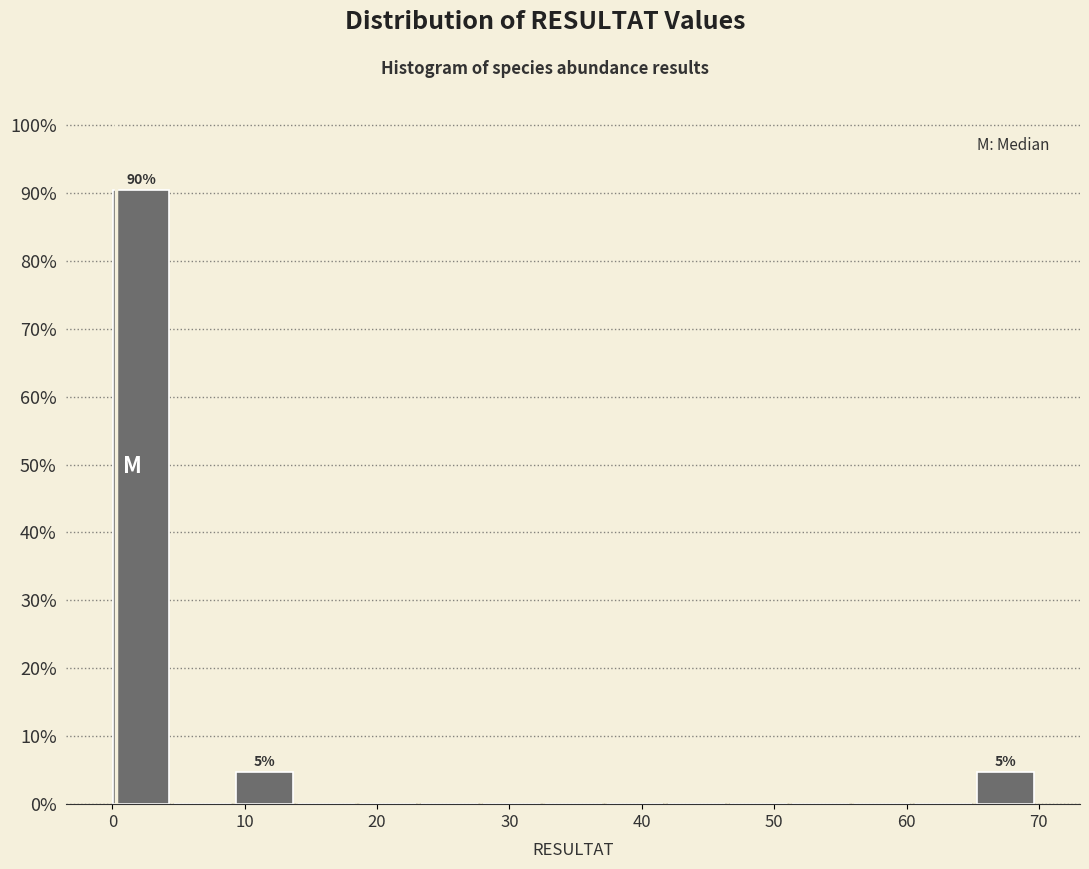

Over which range of the x-axis is the bar tallest?

0 to 5